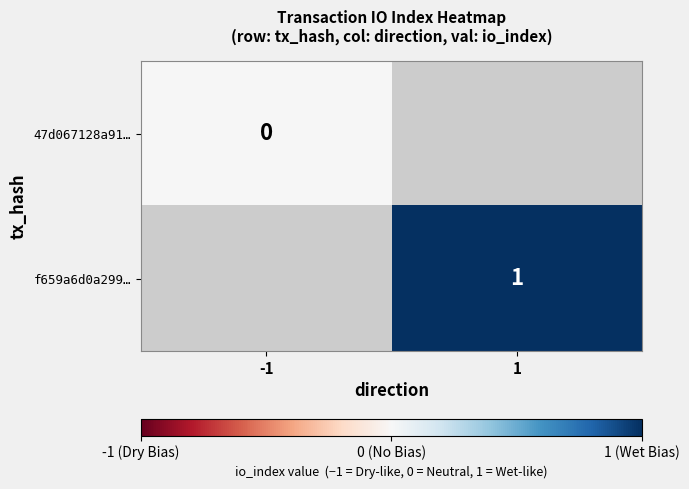

The value of f659a6d0a299… at 1 is 0. True or false?

False